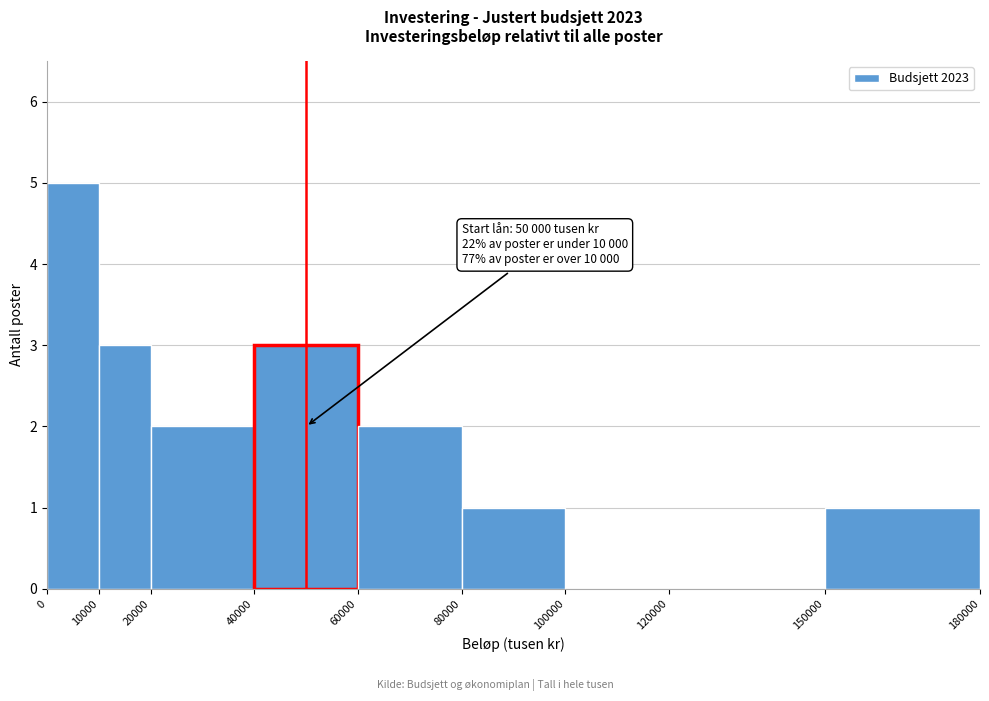

Which range on the x-axis has the tallest bar?

0 to 10000